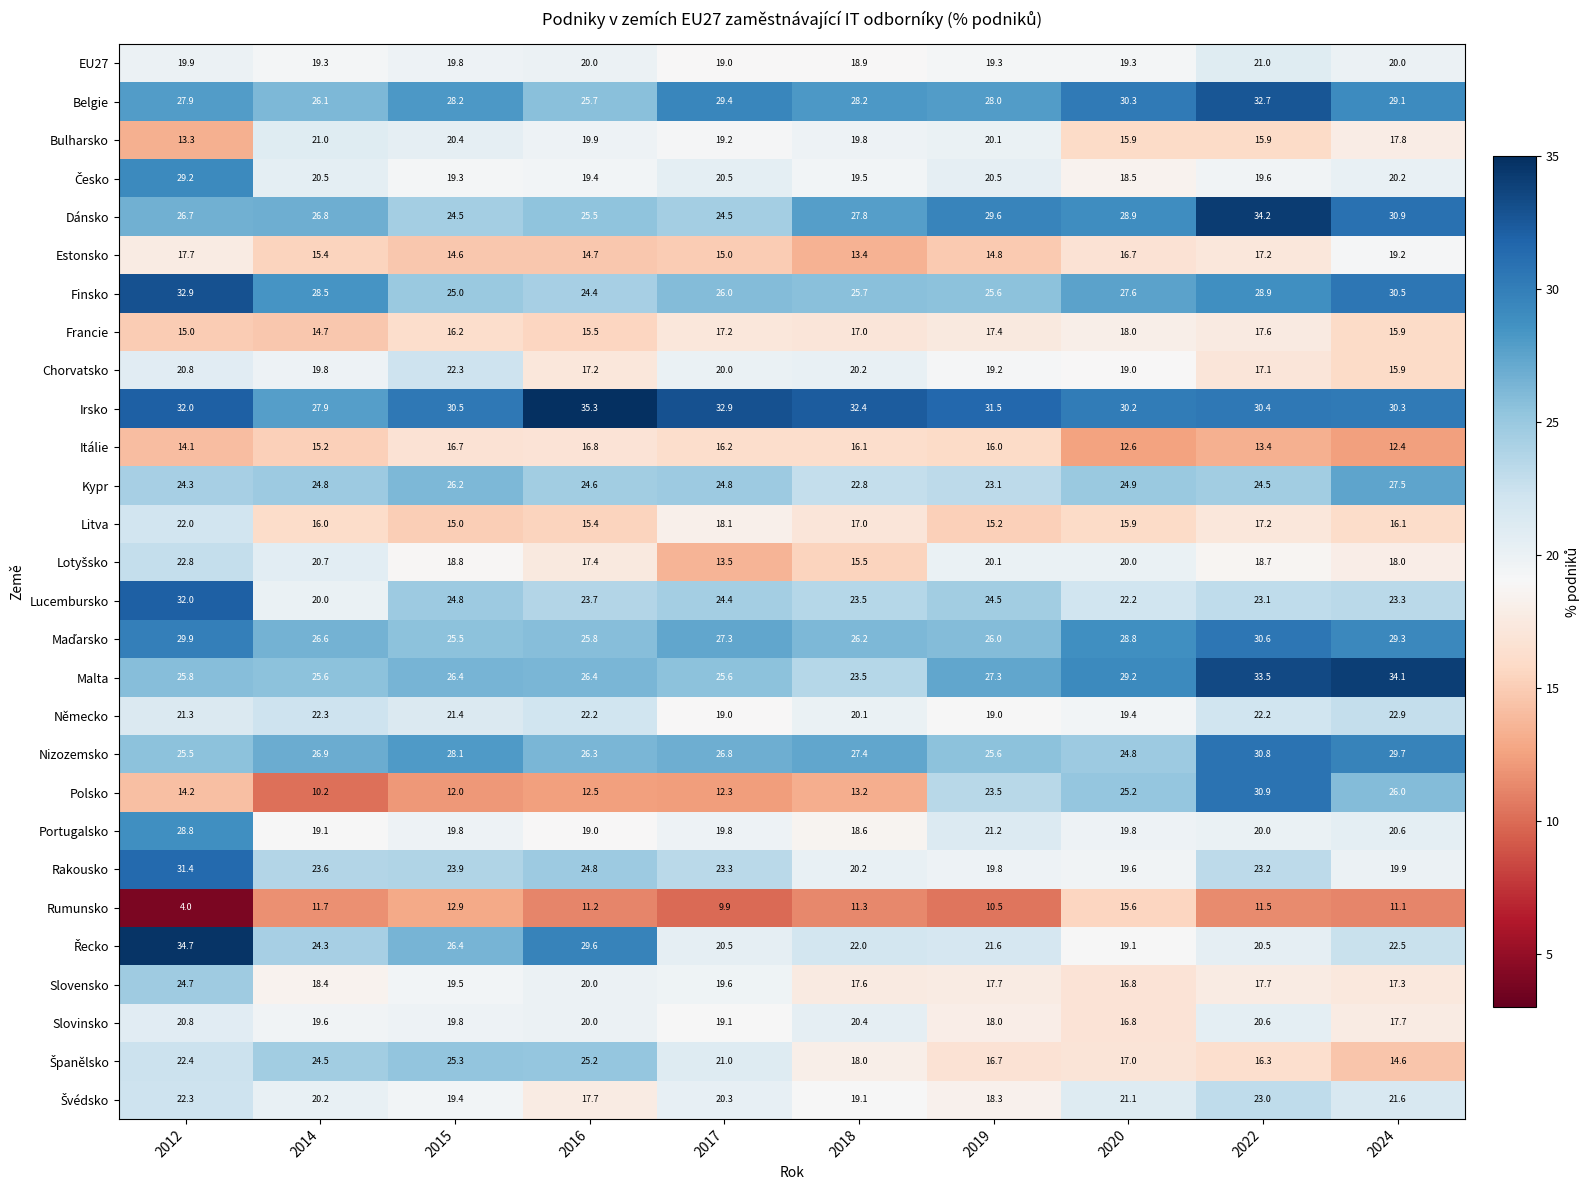

How many data points does each series have?

10